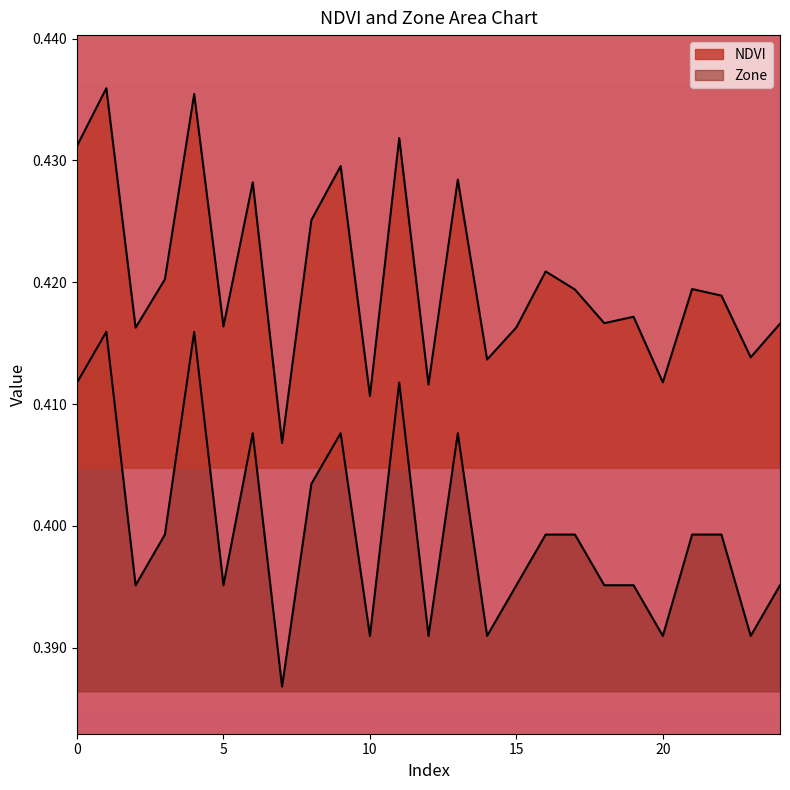

What is the sum of all Zone values?

10.0